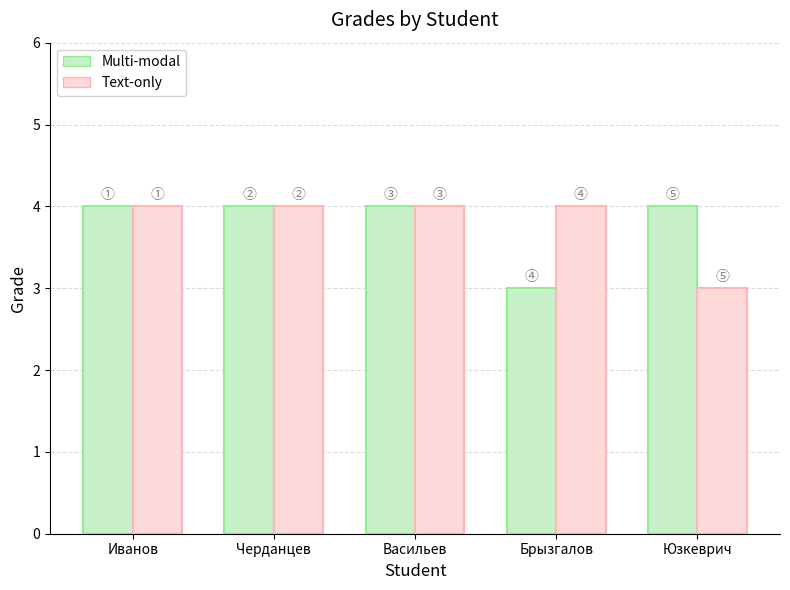

Count the number of categories in the chart.

5